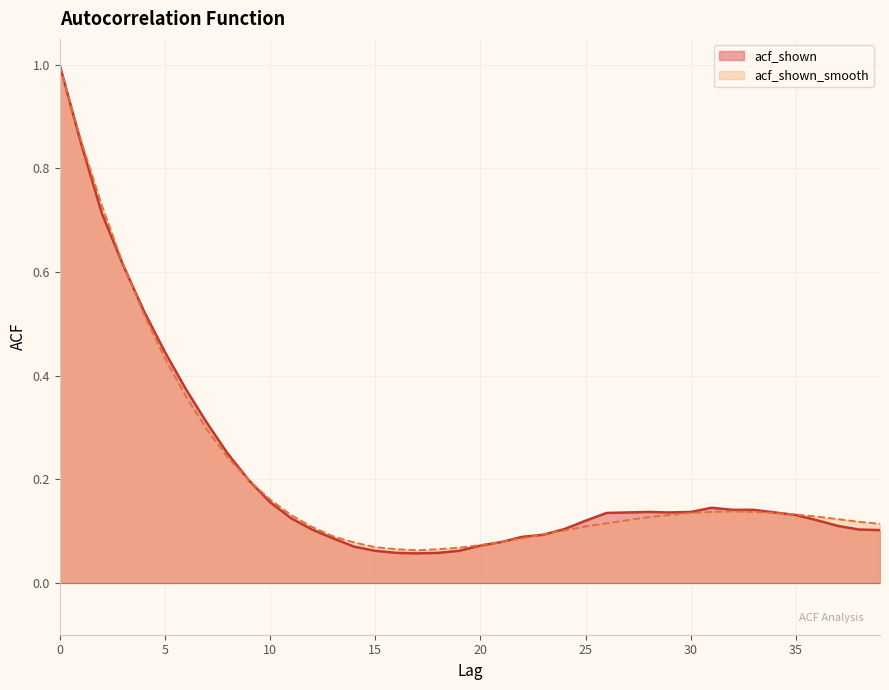

Reading left to right, transcribe all the data shown in this chart.

acf_shown: 0=1.0	1=0.9	2=0.7	3=0.6	4=0.5	5=0.4	6=0.4	7=0.3	8=0.2	9=0.2	10=0.2	11=0.1	12=0.1	13=0.1	14=0.1	15=0.1	16=0.1	17=0.1	18=0.1	19=0.1	20=0.1	21=0.1	22=0.1	23=0.1	24=0.1	25=0.1	26=0.1	27=0.1	28=0.1	29=0.1	30=0.1	31=0.1	32=0.1	33=0.1	34=0.1	35=0.1	36=0.1	37=0.1	38=0.1	39=0.1
acf_shown_smooth: 0=1.0	1=0.9	2=0.7	3=0.6	4=0.5	5=0.4	6=0.4	7=0.3	8=0.2	9=0.2	10=0.2	11=0.1	12=0.1	13=0.1	14=0.1	15=0.1	16=0.1	17=0.1	18=0.1	19=0.1	20=0.1	21=0.1	22=0.1	23=0.1	24=0.1	25=0.1	26=0.1	27=0.1	28=0.1	29=0.1	30=0.1	31=0.1	32=0.1	33=0.1	34=0.1	35=0.1	36=0.1	37=0.1	38=0.1	39=0.1